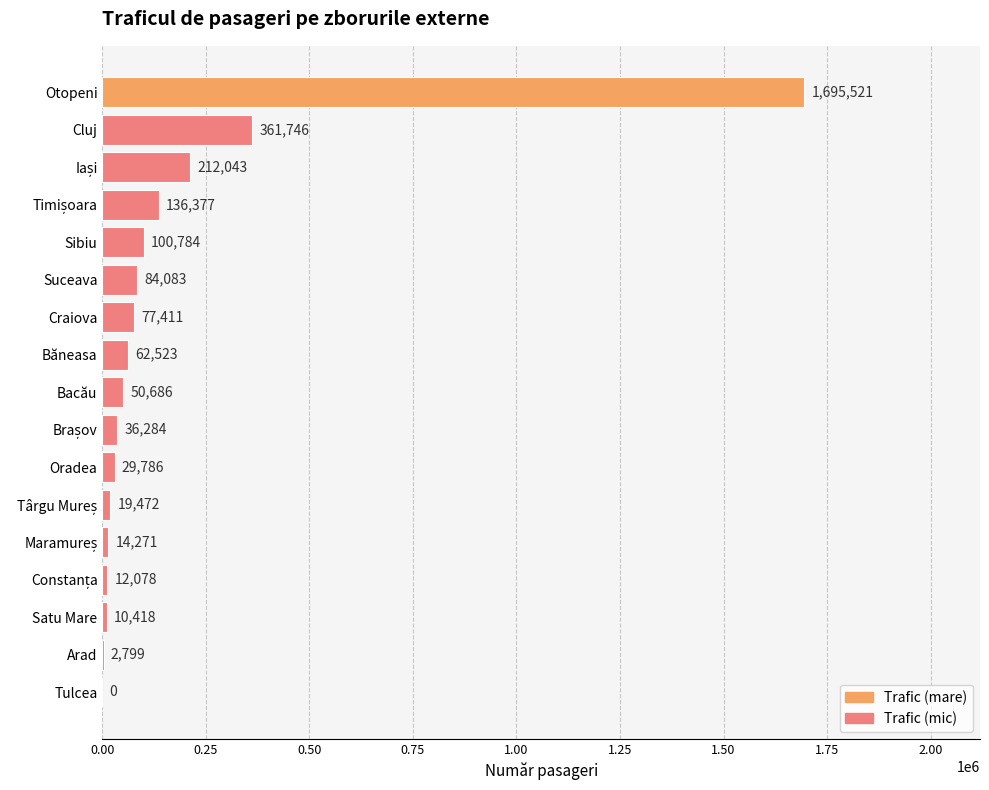

What is the ratio of the value at Suceava to the value at Oradea?

2.8